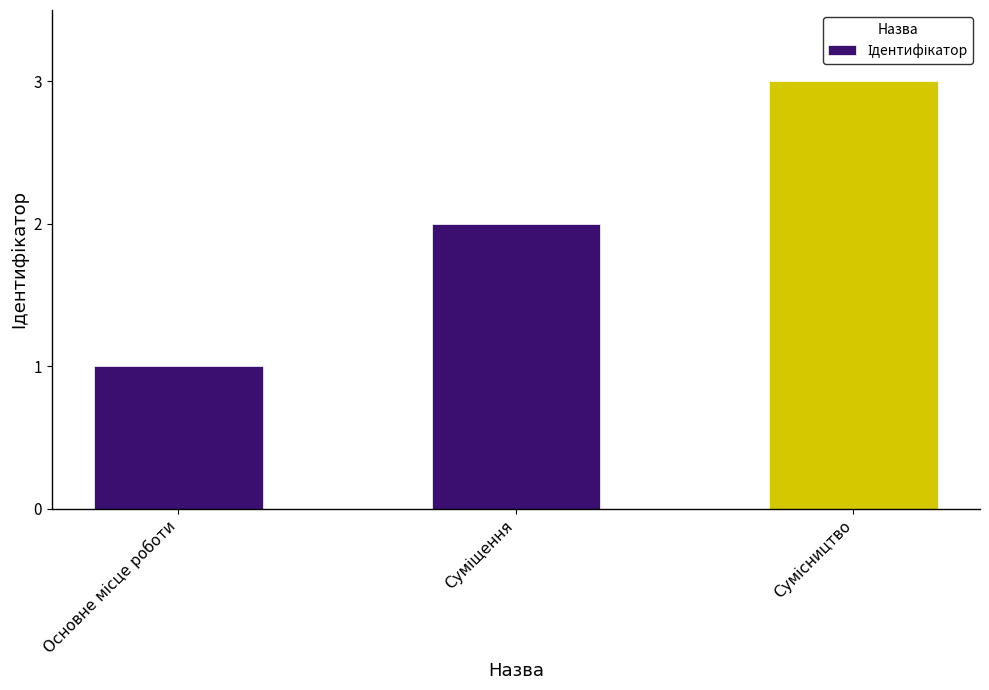

Reading left to right, what are all the values shown in this chart?

1	2	3